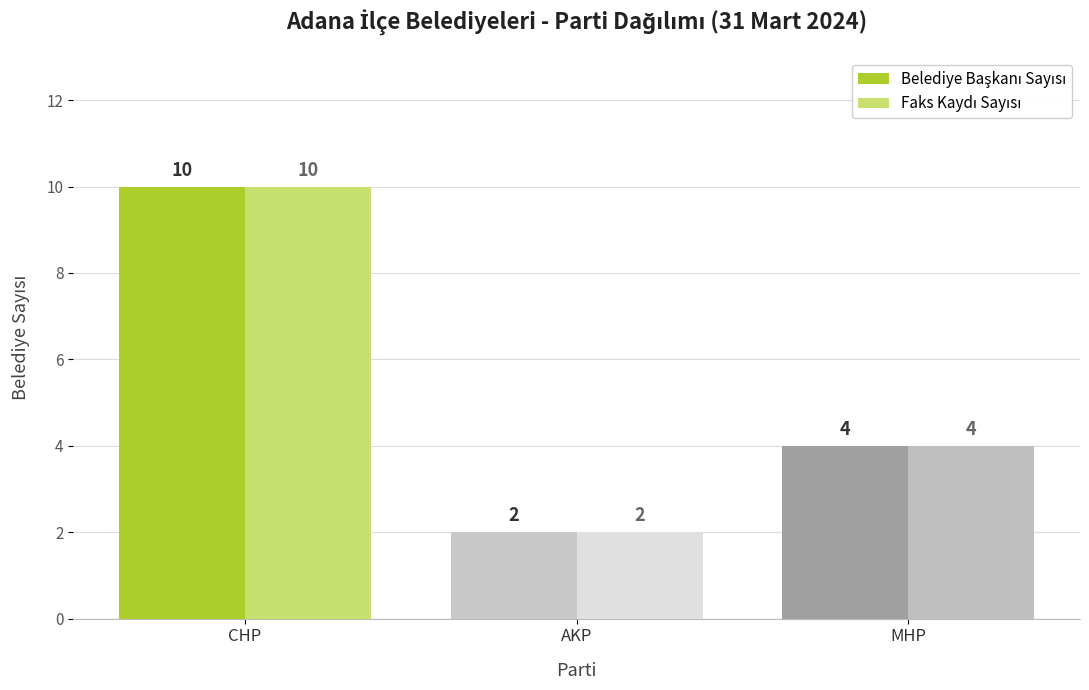

At how many categories does at least one series exceed 6?

1